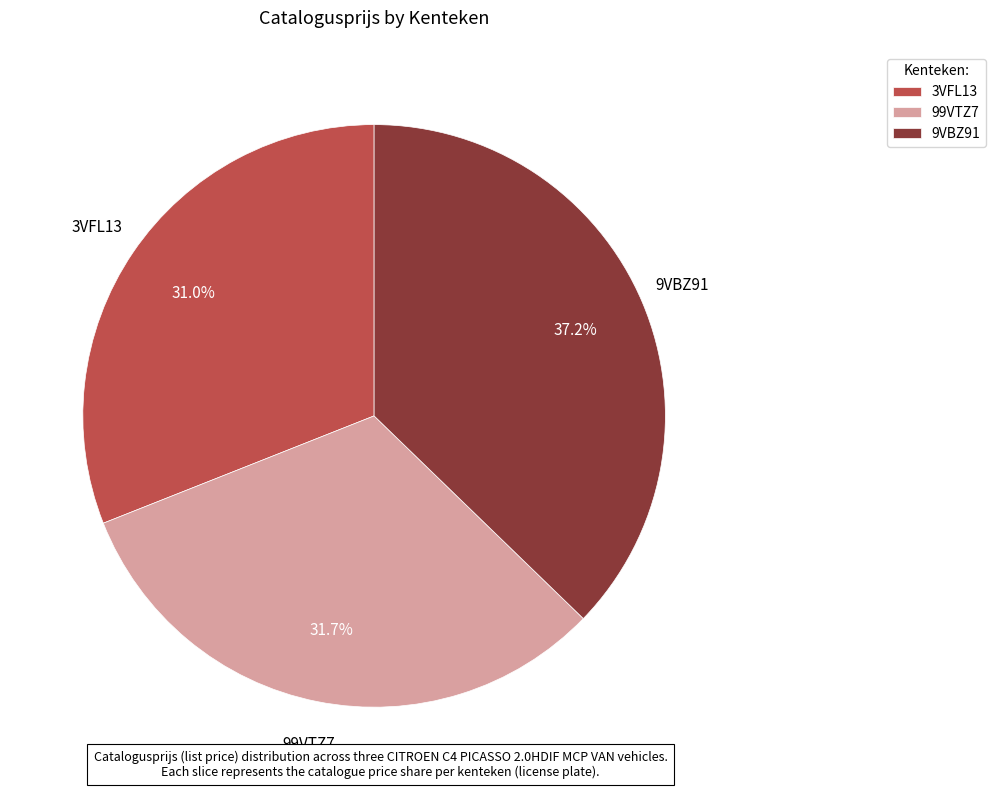

To the nearest percent, what portion does 3VFL13 represent?

31%